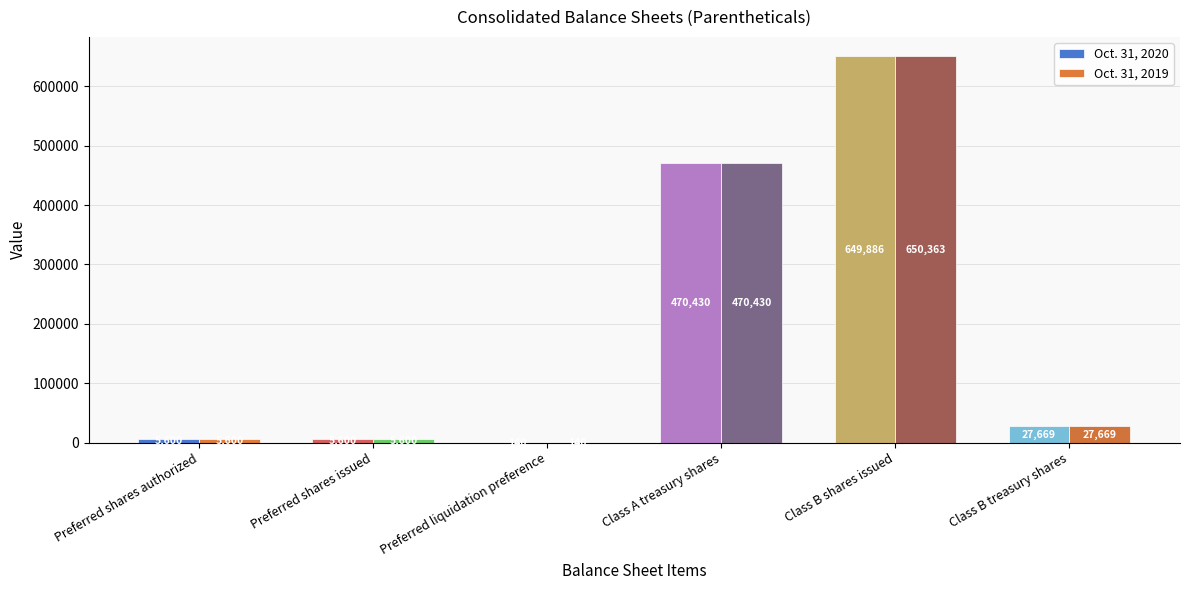

Which category has the highest value across all series?

Class B shares issued